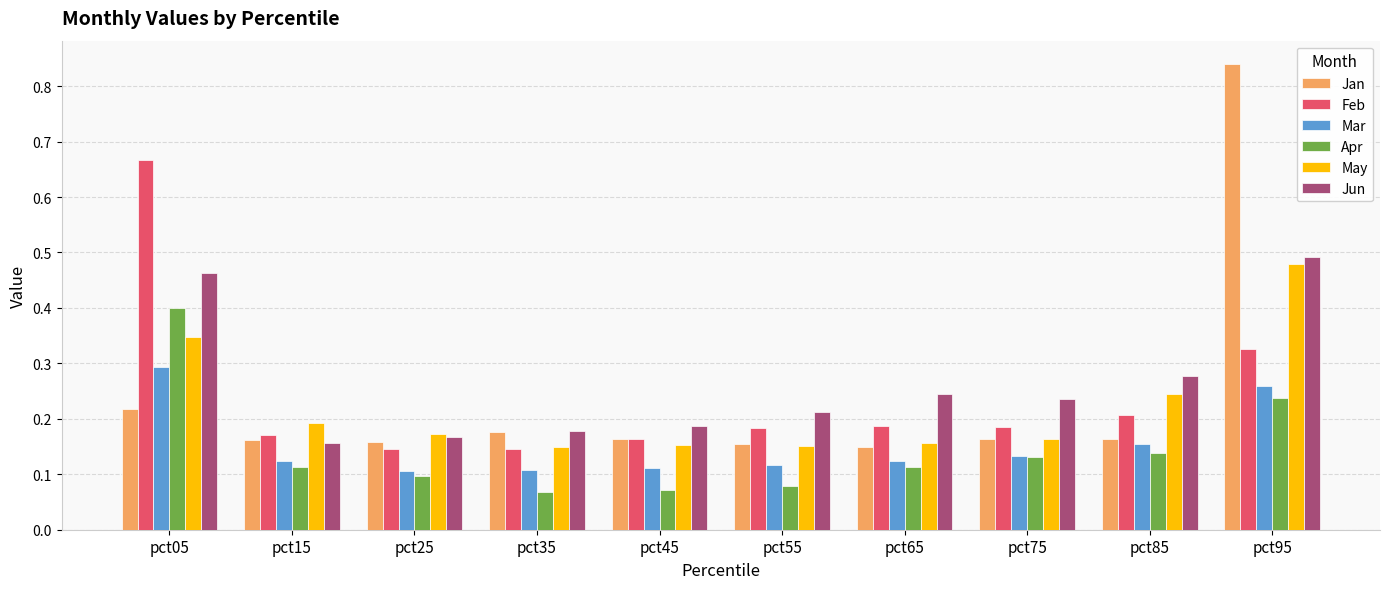

Which series has the largest total across all categories?

Jun